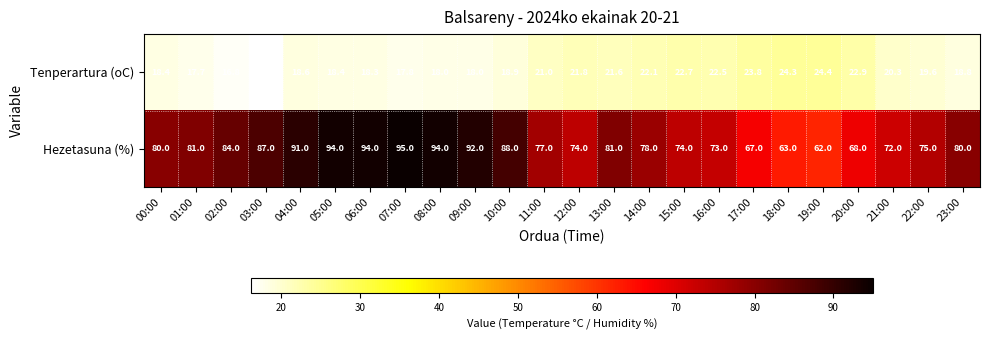

What is the difference between the highest and lowest values at 21:00?

51.7